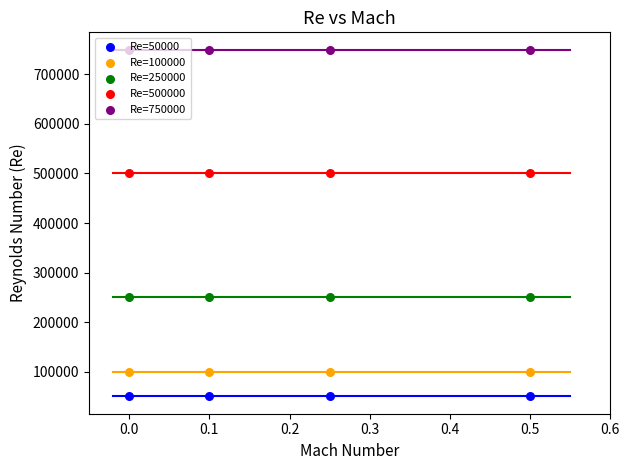

Which series has the largest total across all categories?

Re=750000